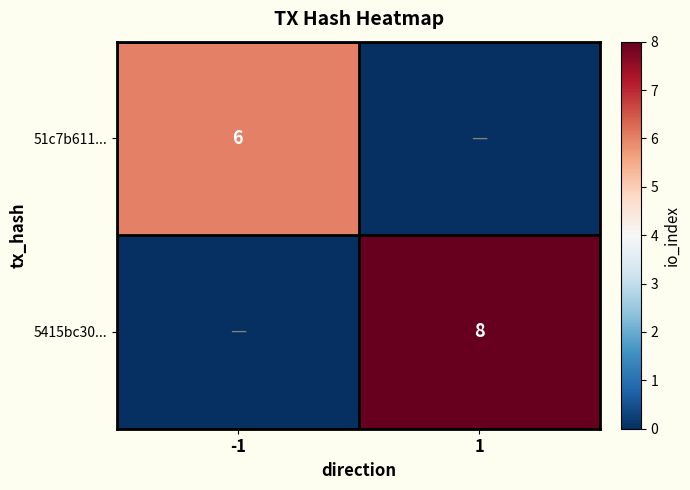

The 5415bc30... series shows 8 at 1. True or false?

True